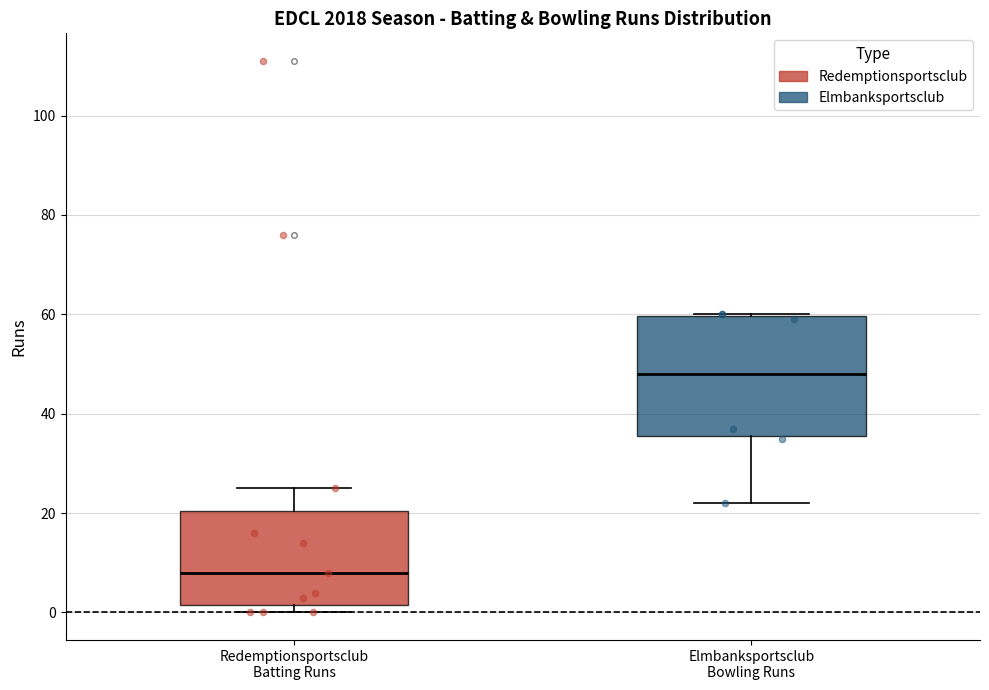

Comparing the boxes themselves (not the whiskers), which one is the tallest?

Elmbanksportsclub Bowling Runs